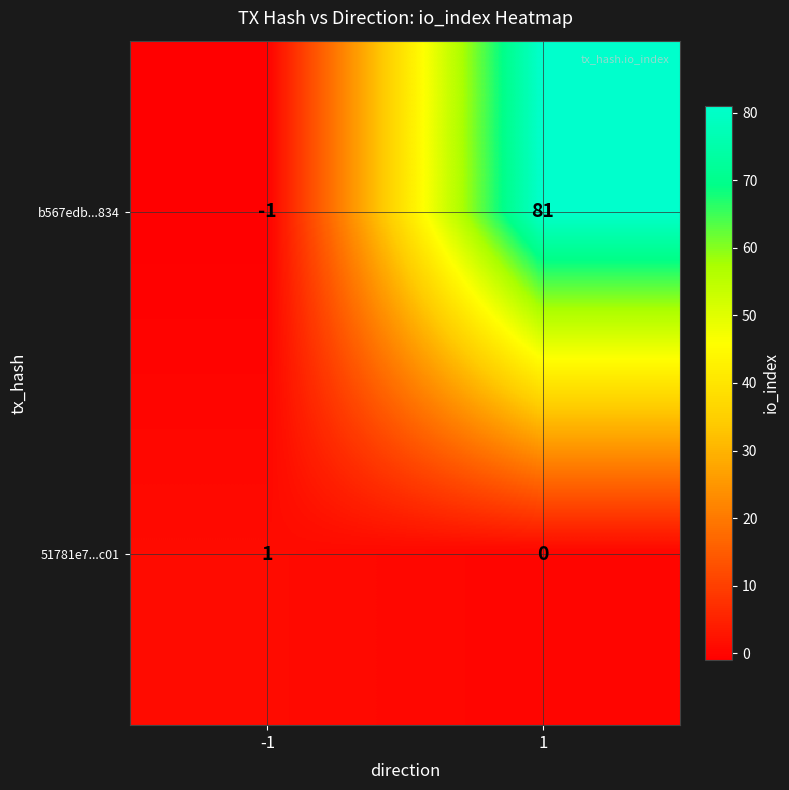

What is the difference between the b567edb...834 values at 1 and -1?

82